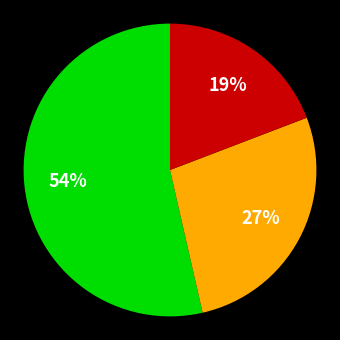

Is there a majority slice in this chart?

Yes